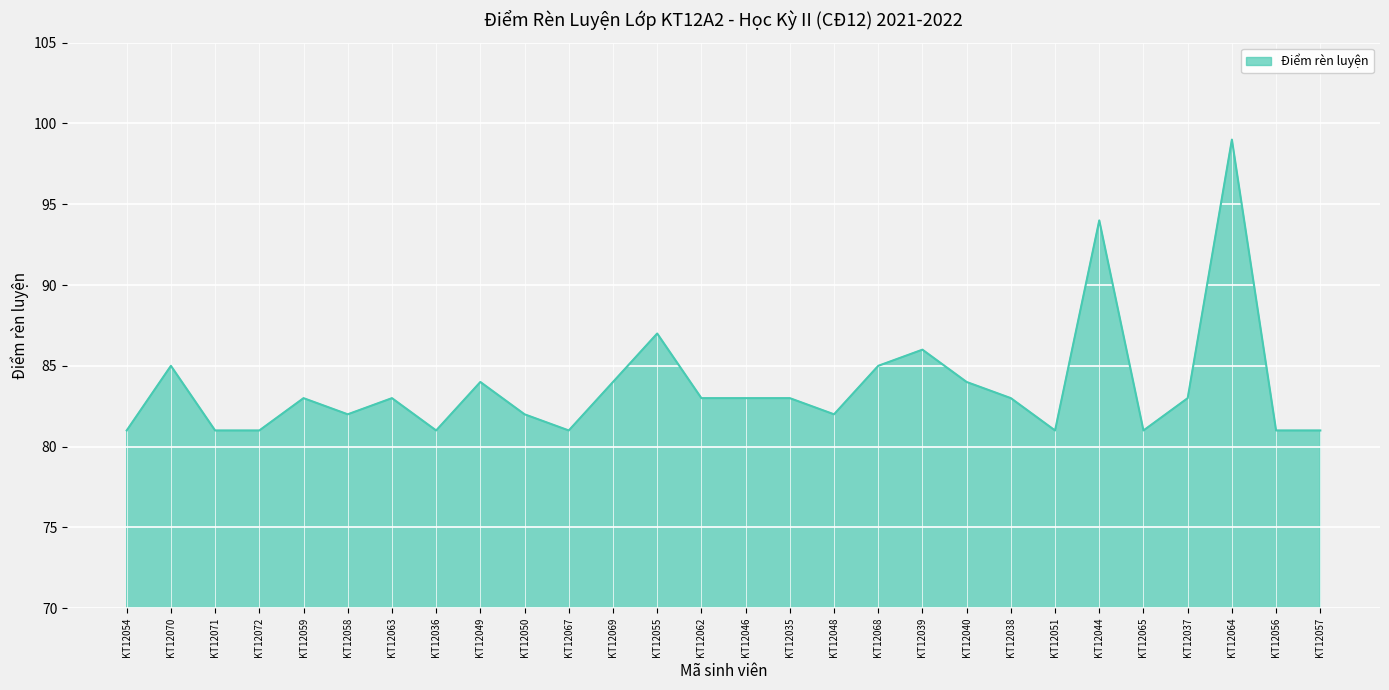

What position from the right is KT12055?

16